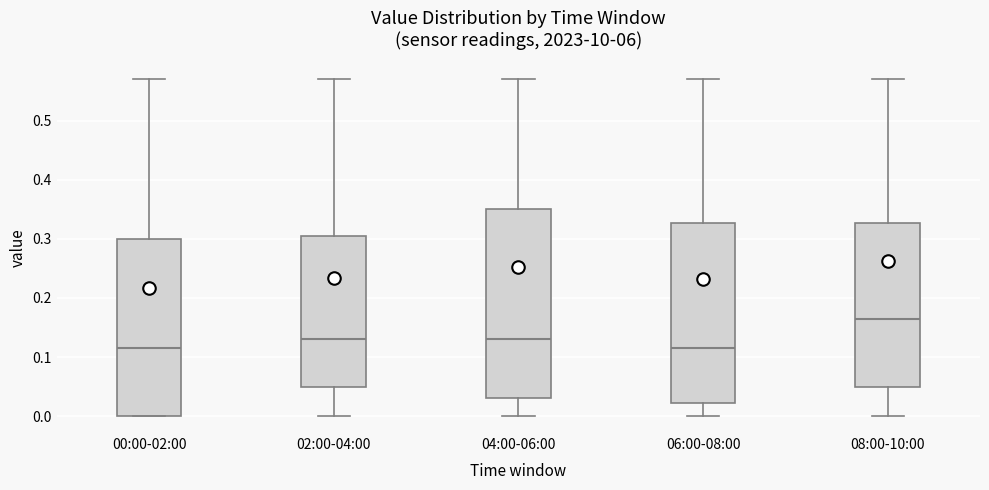

Comparing the boxes themselves (not the whiskers), which one is the tallest?

04:00-06:00